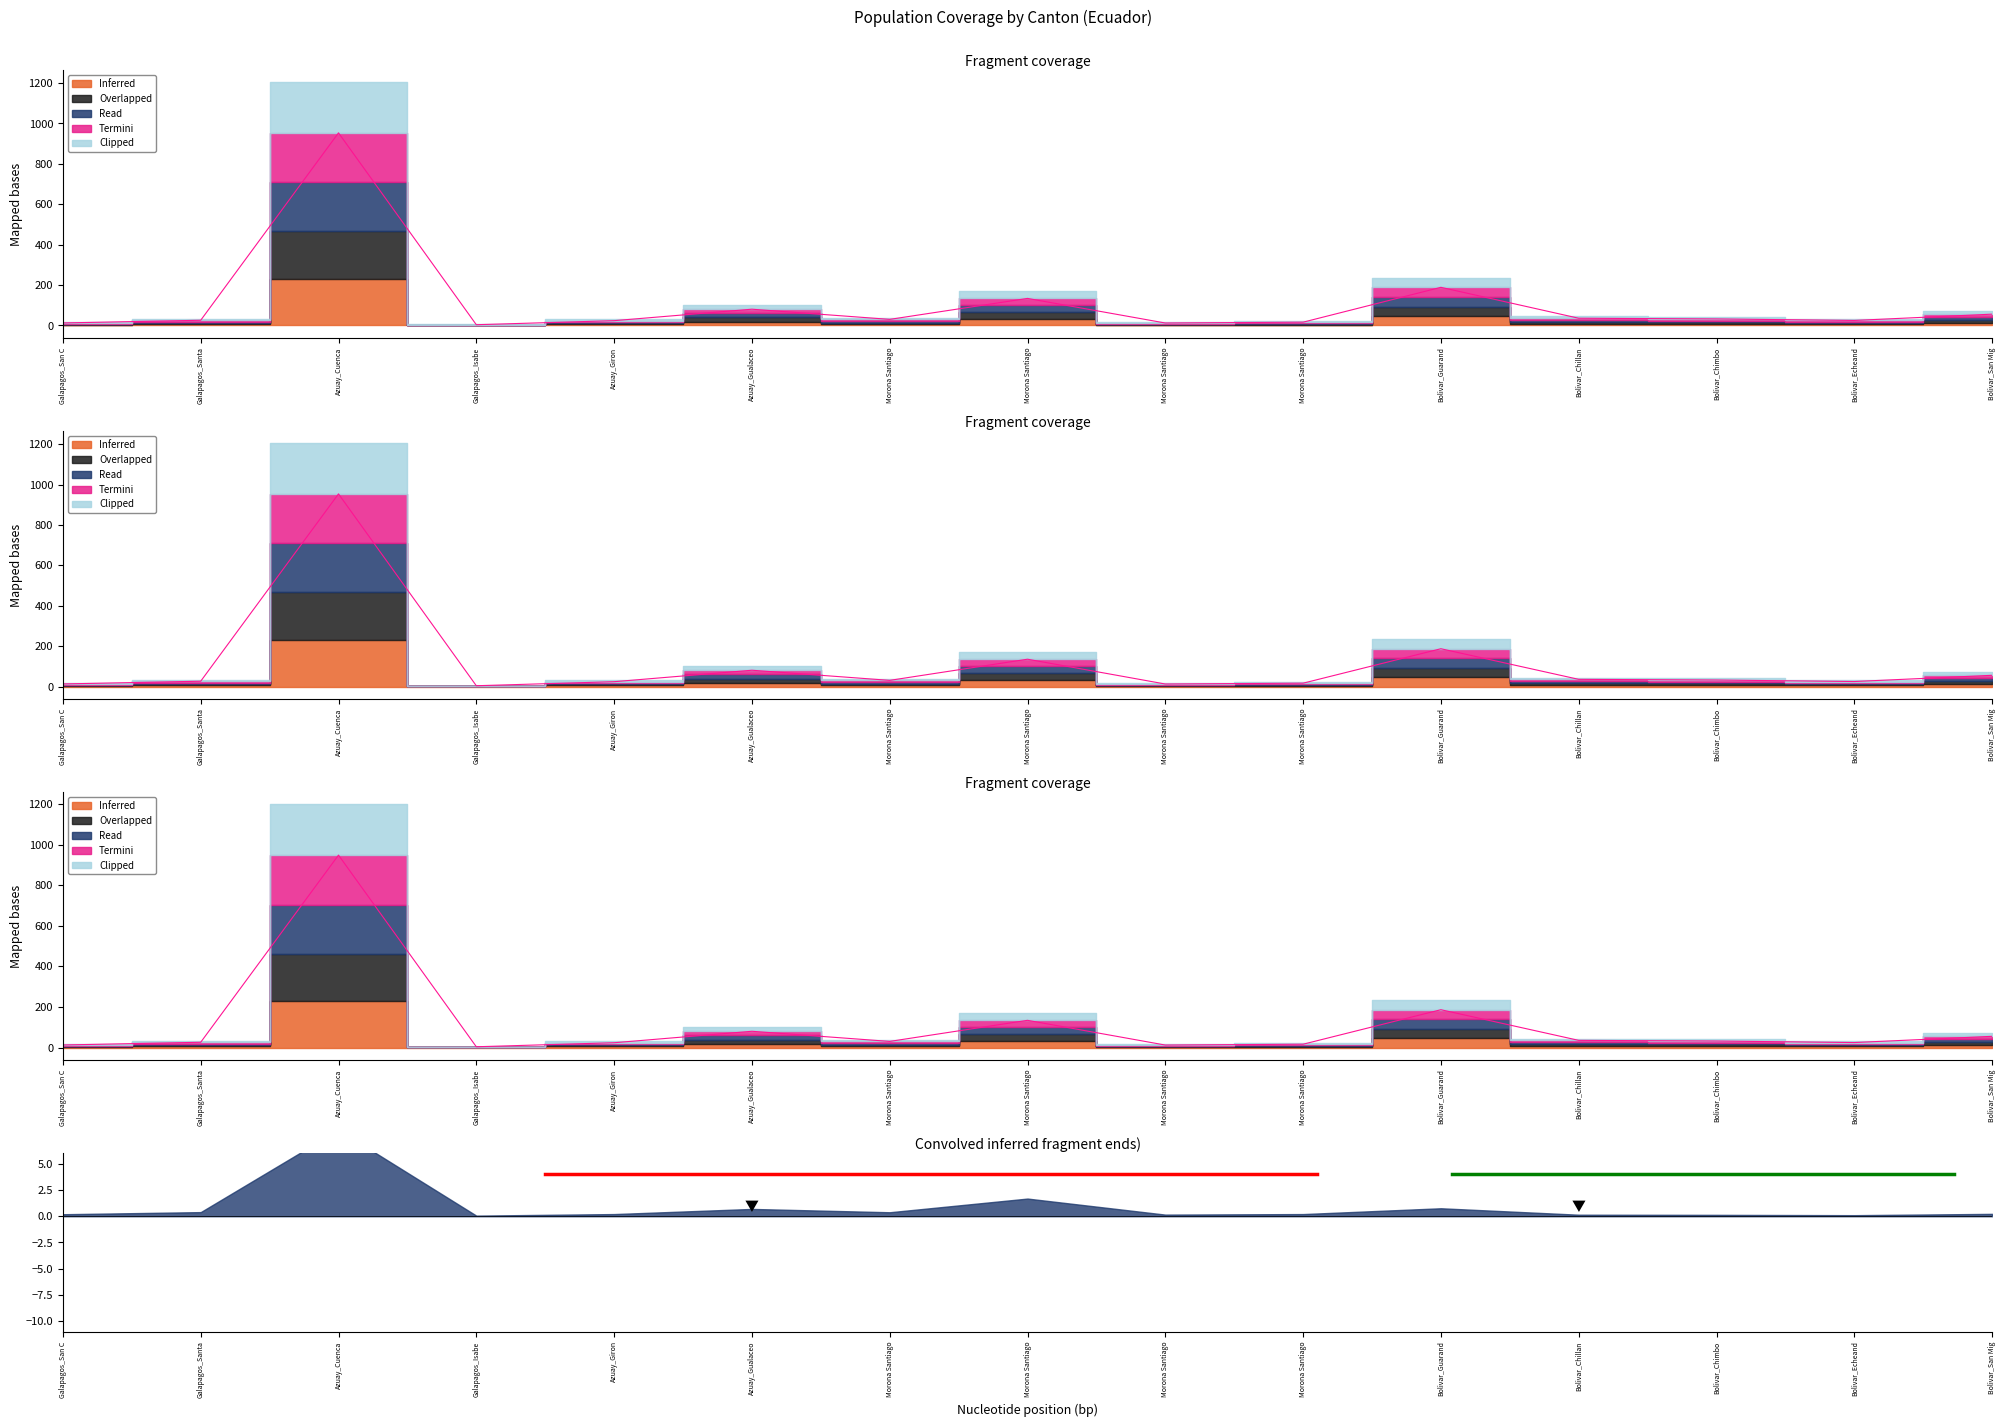

What is the label of the 11th point from the right?

Azuay_Giron